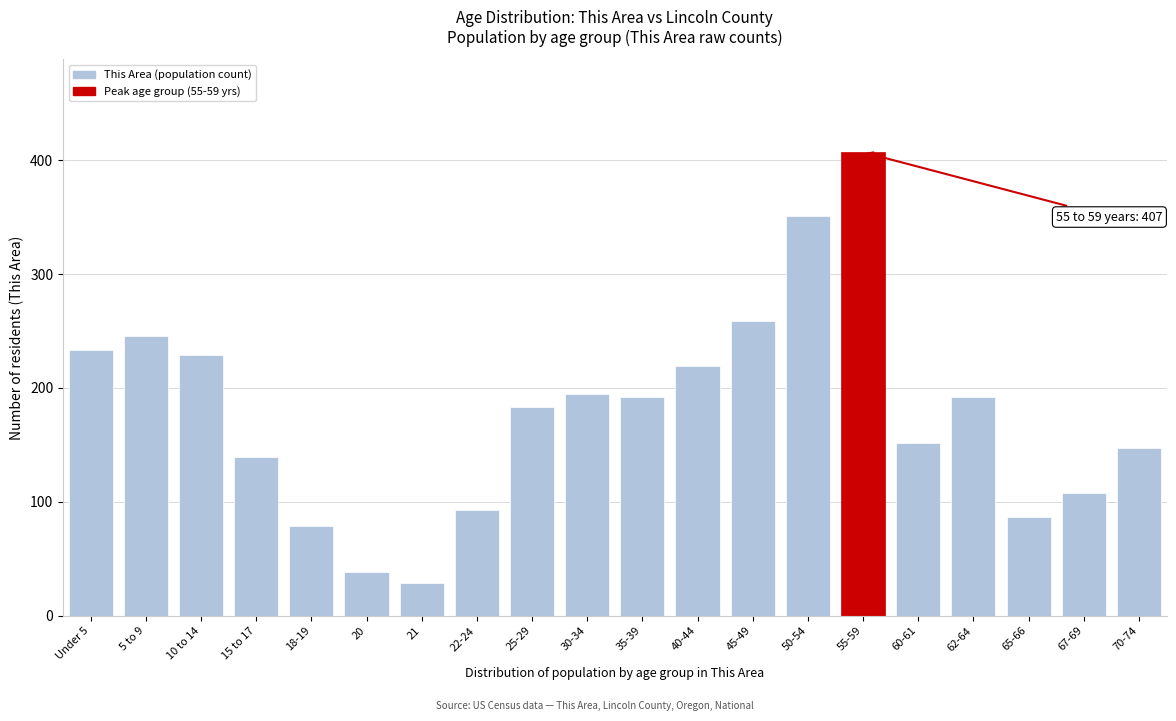

Reading left to right, what are all the values shown in this chart?

233	246	229	139	79	38	29	93	183	195	192	219	259	351	407	152	192	87	108	147